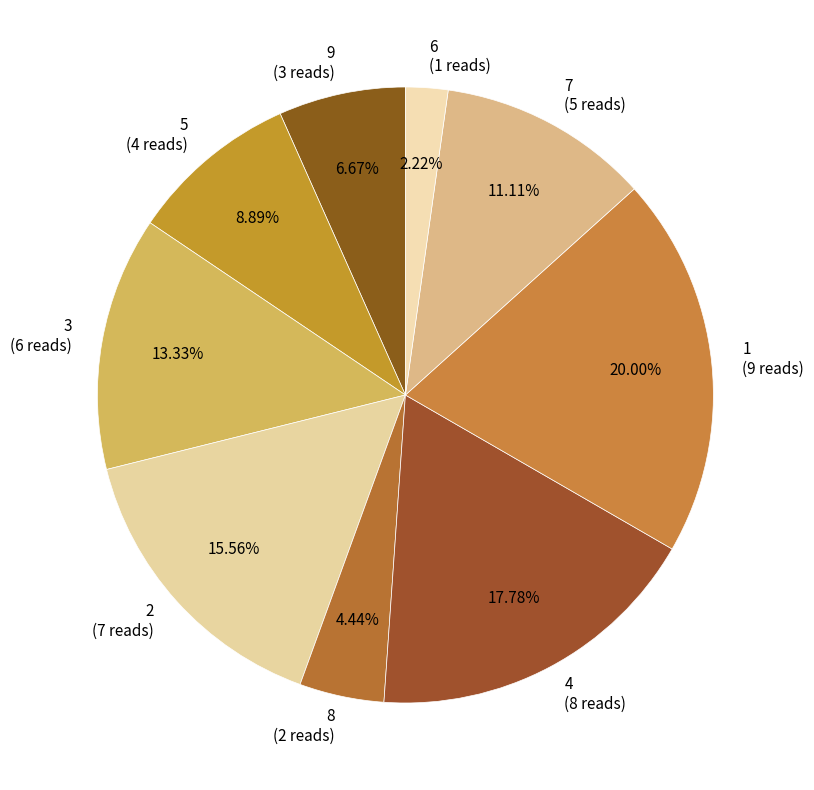

Which slice is the smallest?

6